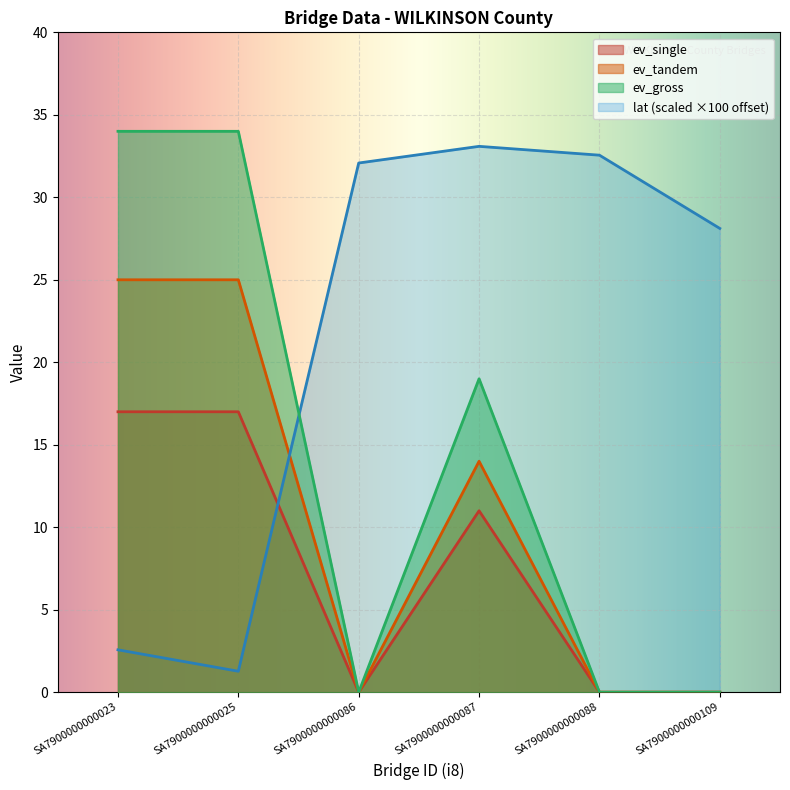

How many interior local peaks does the ev_gross series have?

1